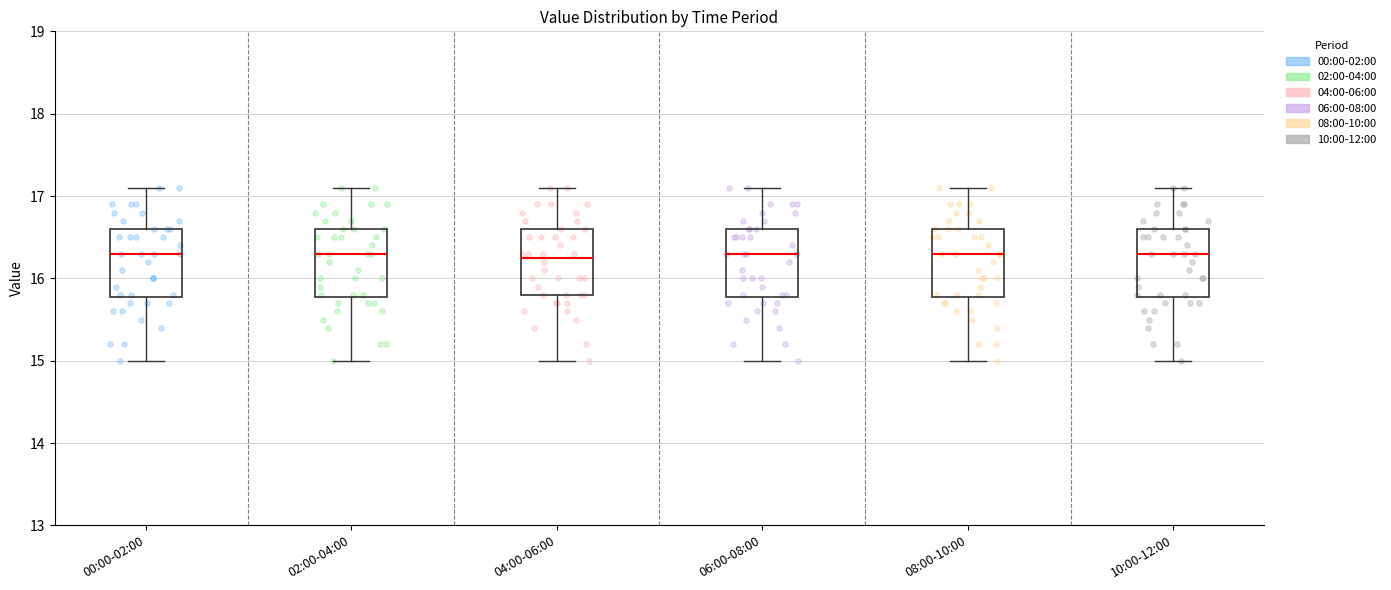

Reading left to right, read every box against the y-axis: the position of its median line, the range the box covers, and the ends of its whiskers. The values are not printed on the chart, so give them approximately, as read against the axis.

00:00-02:00: median 16.3, box 15.8 to 16.6, whiskers 15.0 to 17.1
02:00-04:00: median 16.3, box 15.8 to 16.6, whiskers 15.0 to 17.1
04:00-06:00: median 16.3, box 15.8 to 16.6, whiskers 15.0 to 17.1
06:00-08:00: median 16.3, box 15.8 to 16.6, whiskers 15.0 to 17.1
08:00-10:00: median 16.3, box 15.8 to 16.6, whiskers 15.0 to 17.1
10:00-12:00: median 16.3, box 15.8 to 16.6, whiskers 15.0 to 17.1